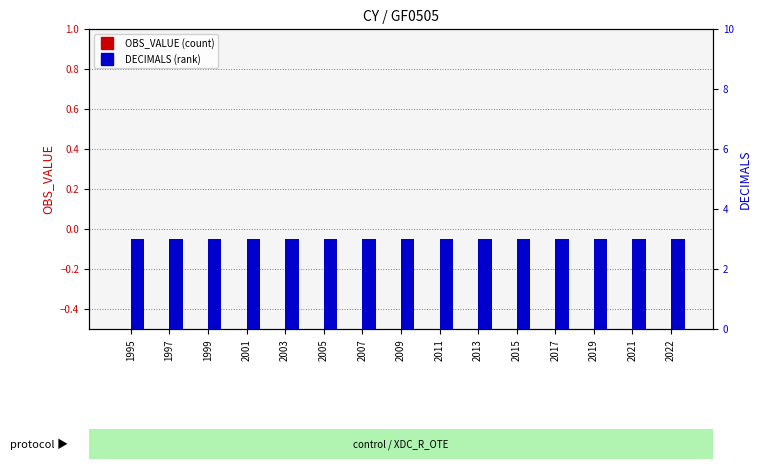

List the series in order of their overall mean, highest first.

DECIMALS, OBS_VALUE